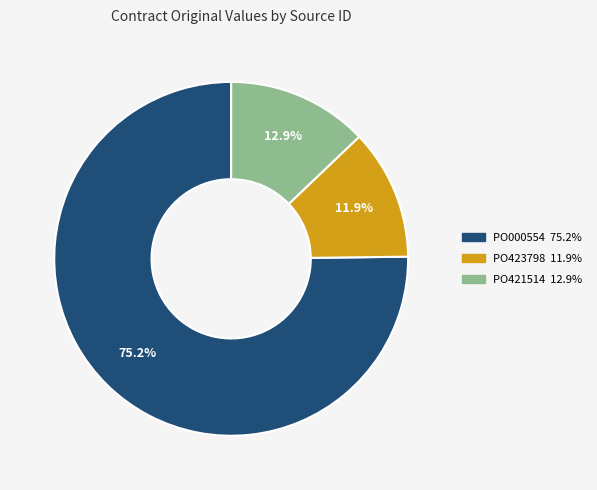

What is the largest slice in the pie chart?

PO000554